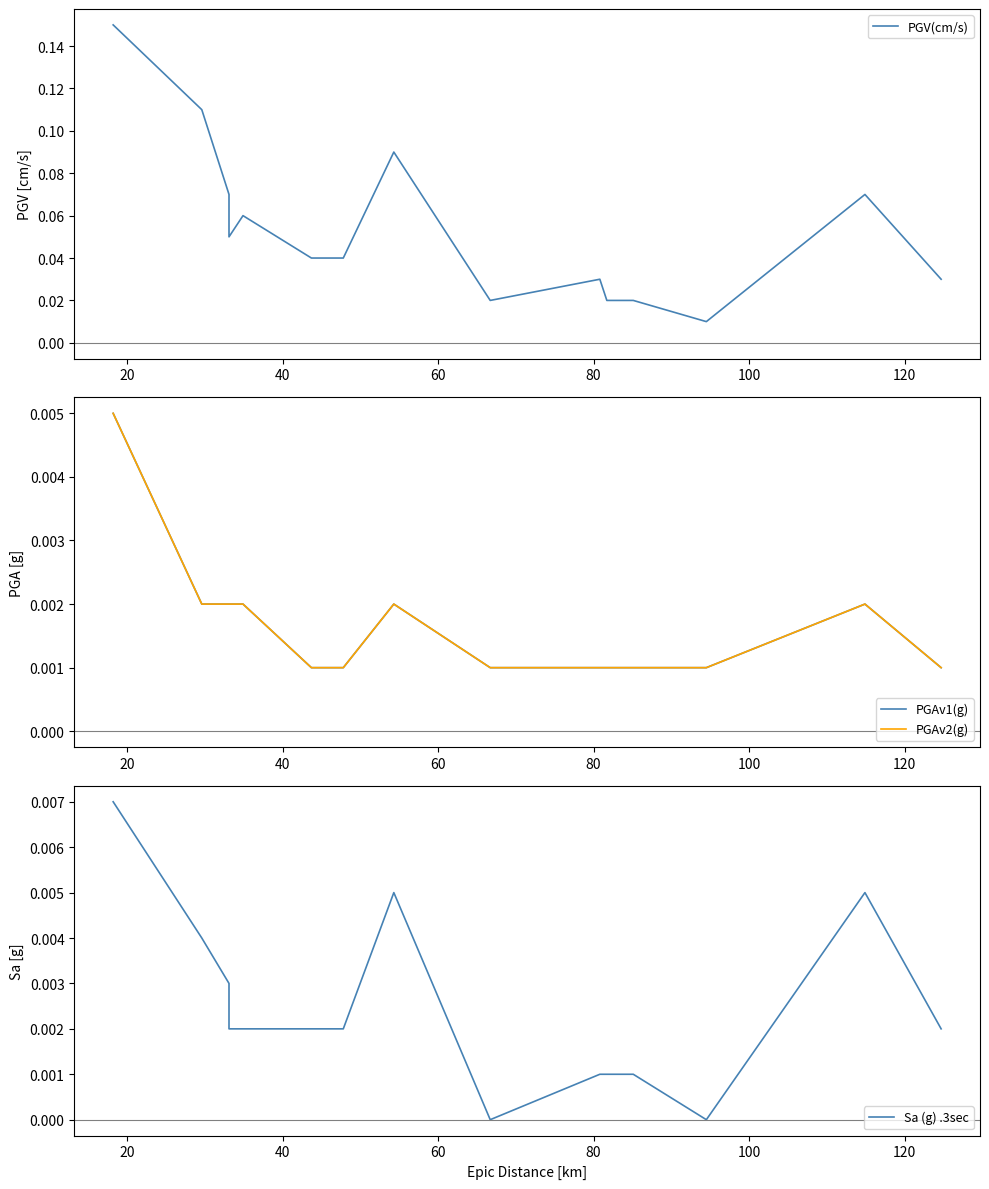

True or false: Sa (g) .3sec and PGAv1(g) intersect in this chart.

True